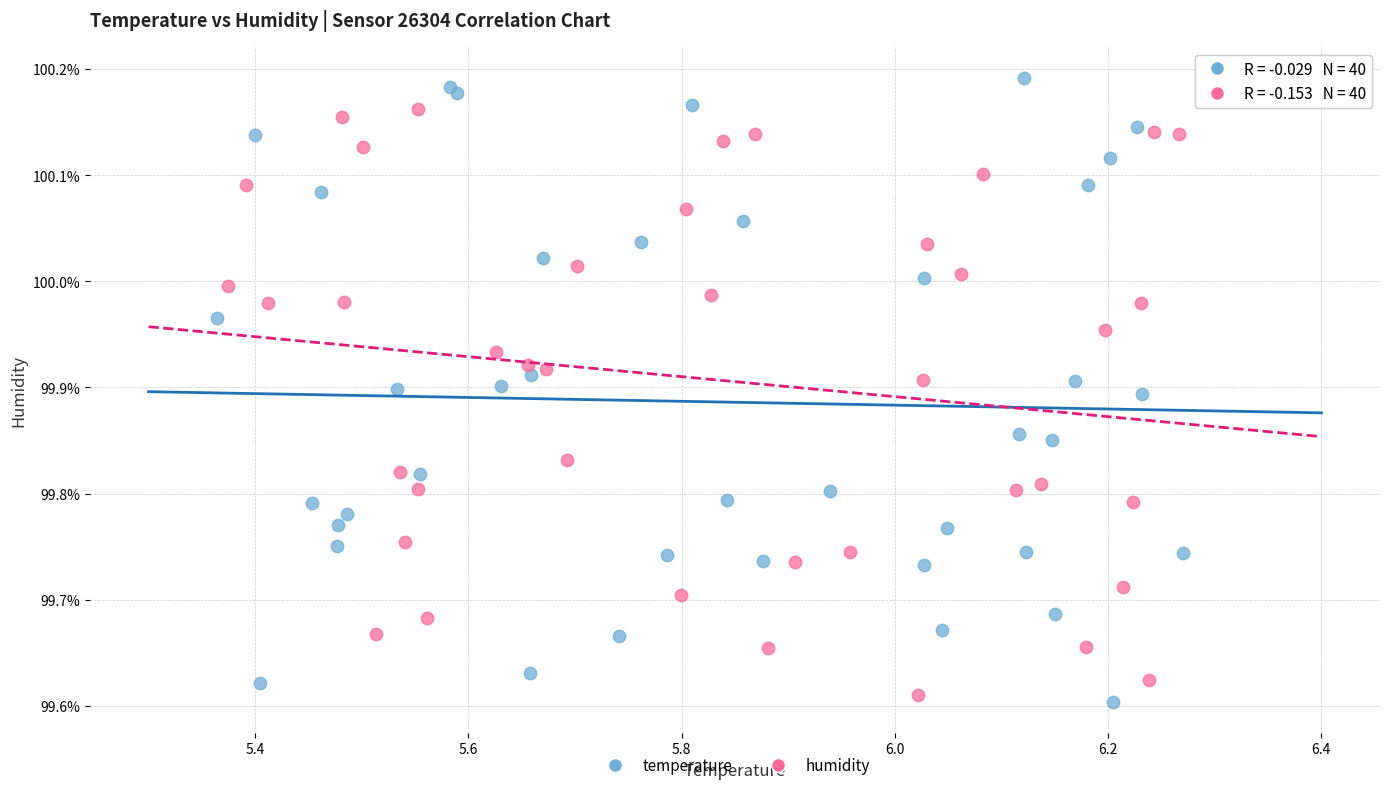

Which series reaches the maximum Y coordinate?

temperature